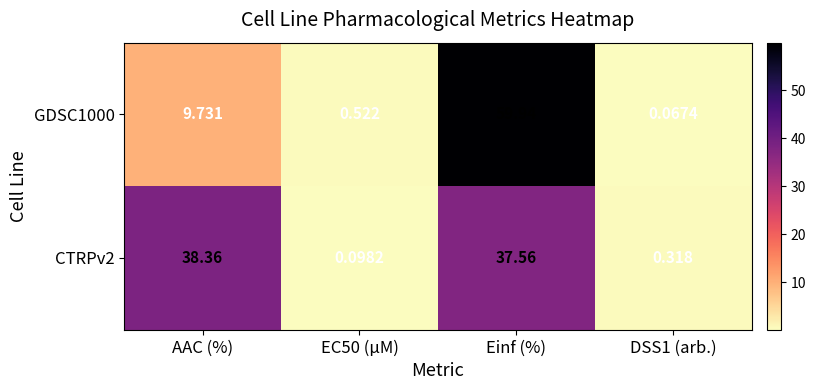

Is the value of CTRPv2 at Einf (%) greater than the value of GDSC1000 at AAC (%)?

Yes